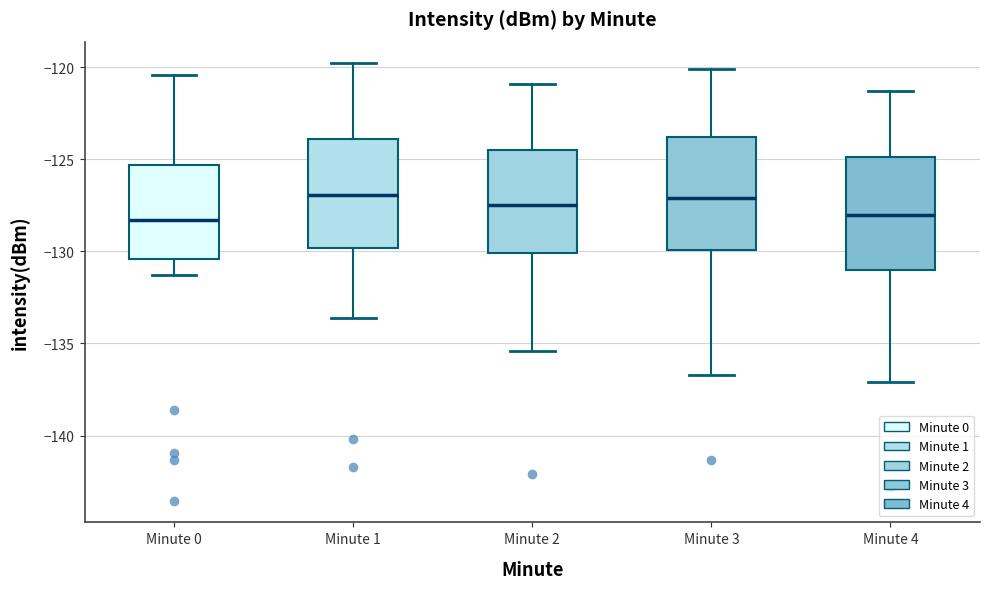

Reading left to right, transcribe this box plot: for each box, give where its median line is, the range the box spans, and where its two whiskers end, as read against the y-axis. The values are not printed on the chart, so give them approximately, as read against the axis.

Minute 0: median -128.5, box -130.5 to -125.5, whiskers -131.5 to -120.5
Minute 1: median -127.0, box -130.0 to -124.0, whiskers -133.5 to -120.0
Minute 2: median -127.5, box -130.0 to -124.5, whiskers -135.5 to -121.0
Minute 3: median -127.0, box -130.0 to -124.0, whiskers -136.5 to -120.0
Minute 4: median -128.0, box -131.0 to -125.0, whiskers -137.0 to -121.5